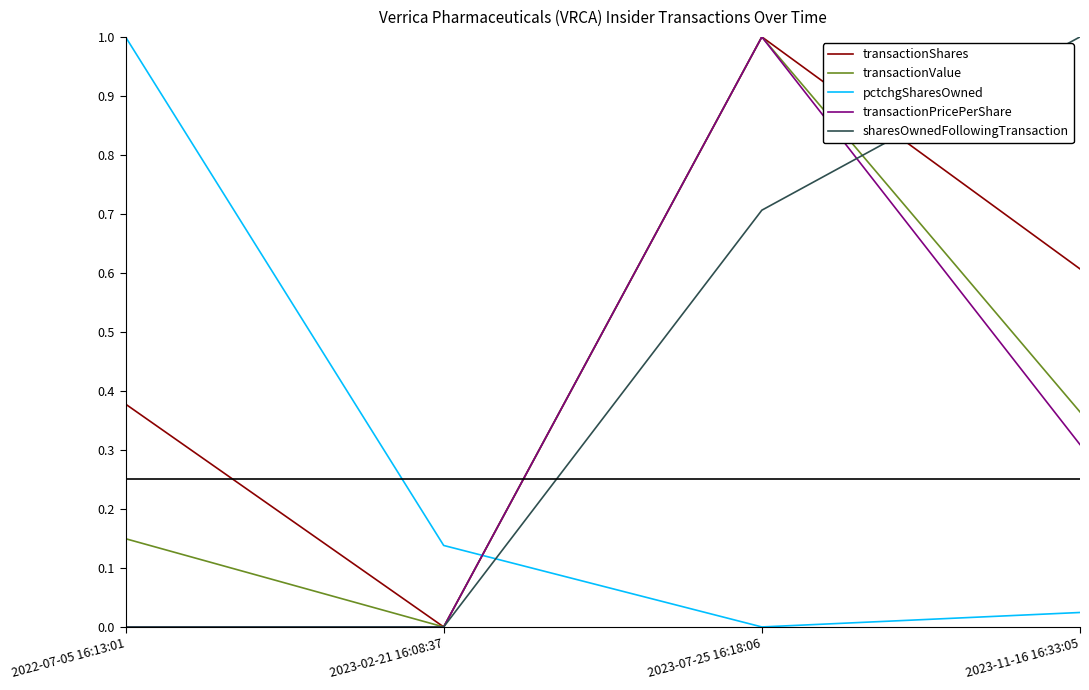

What is the difference between the maximum and minimum values in the transactionValue series?

1.0